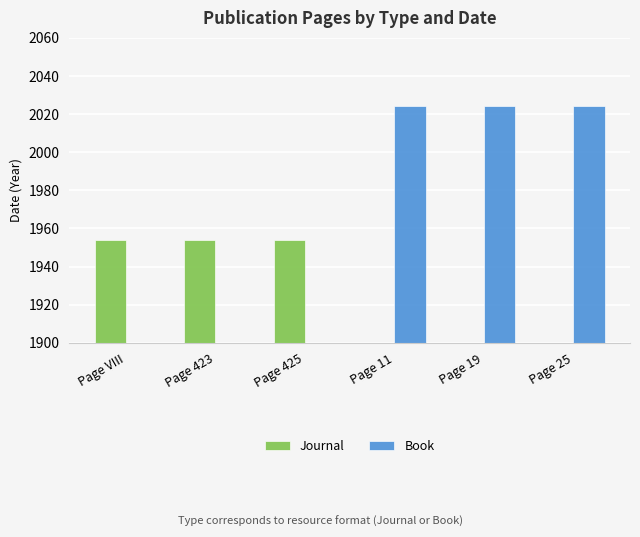

What position from the right is Page 25?

1